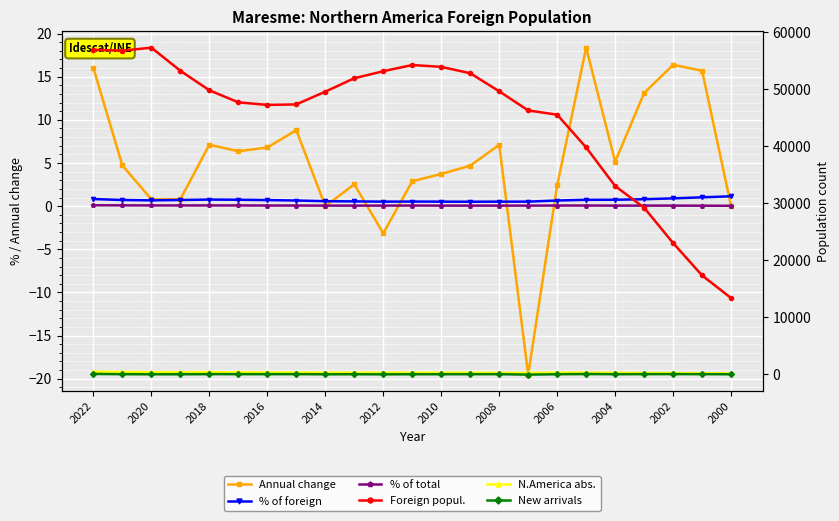

How many interior local valleys does the Annual change series have?

6